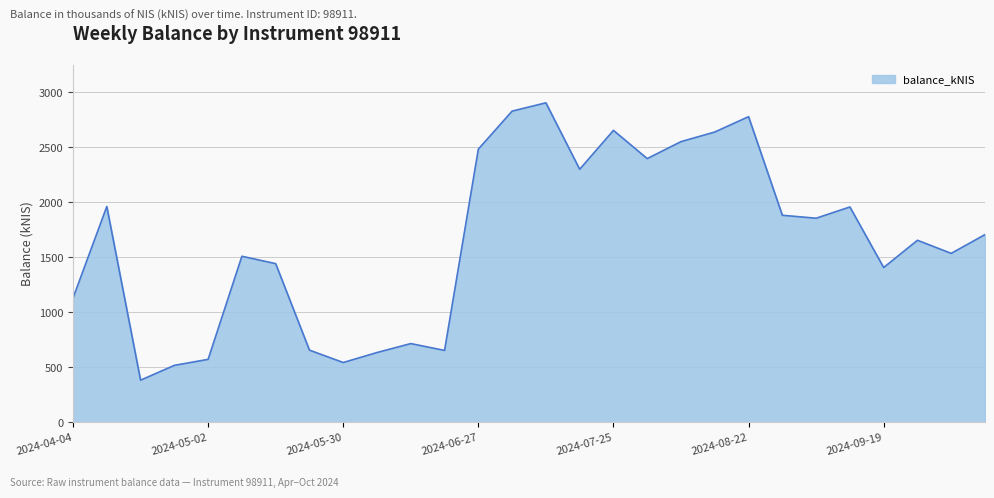

What is the difference between the maximum and minimum values?

2519.2